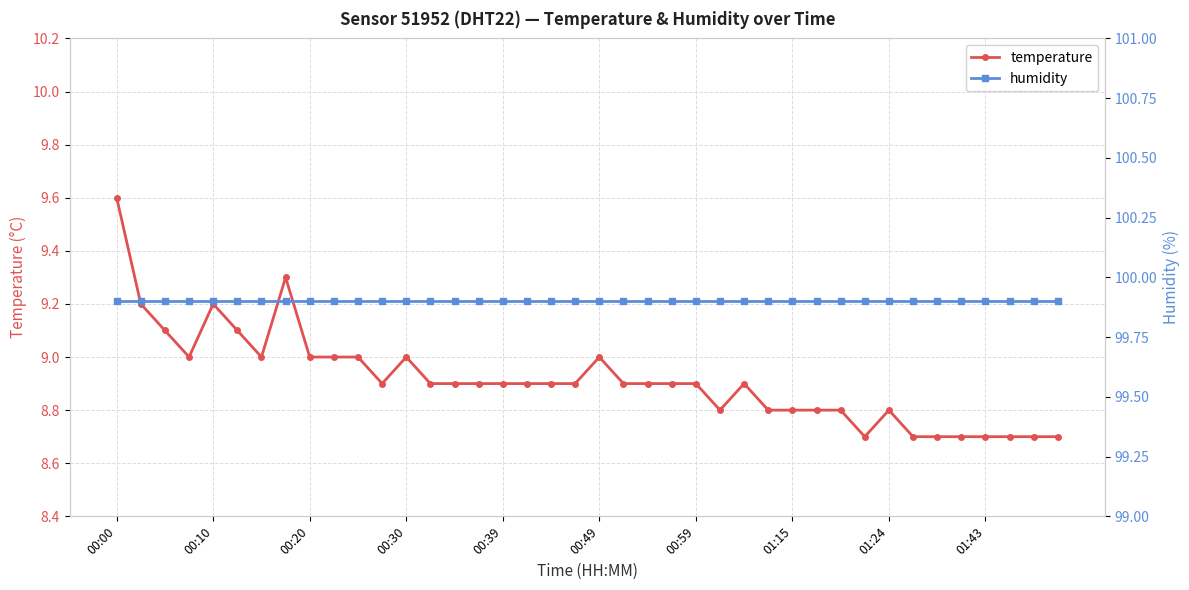

At which category is the sum across all series the highest?

00:00